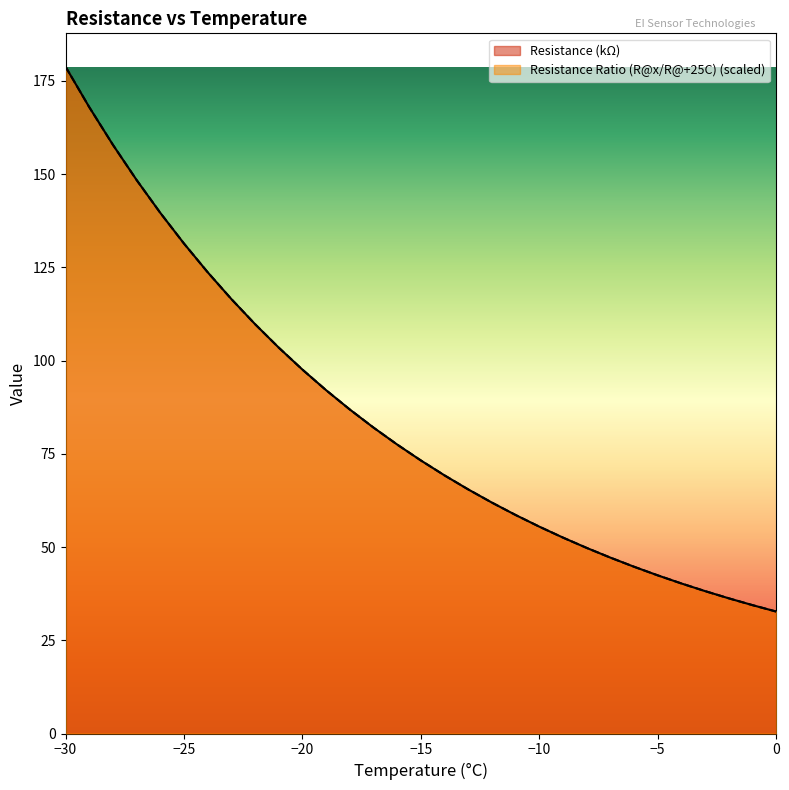

The value of Resistance Ratio (R@x/R@+25C) at 0 is 32.7. True or false?

True